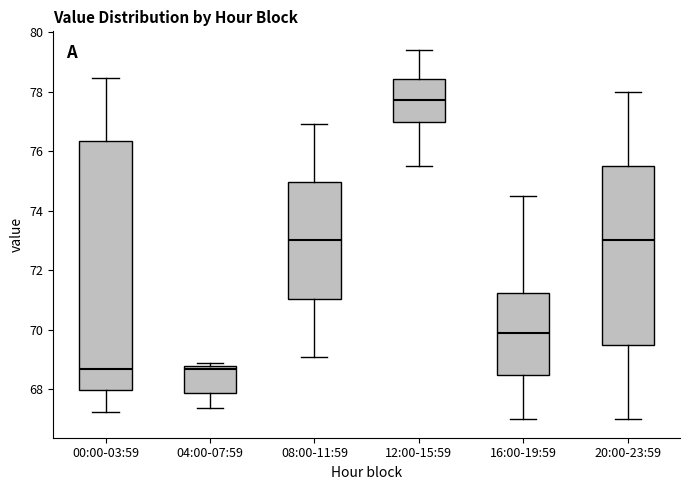

Where is the upper edge of the box for 04:00-07:59 on the y-axis? The values are not printed on the chart, so give them approximately, as read against the axis.

68.8